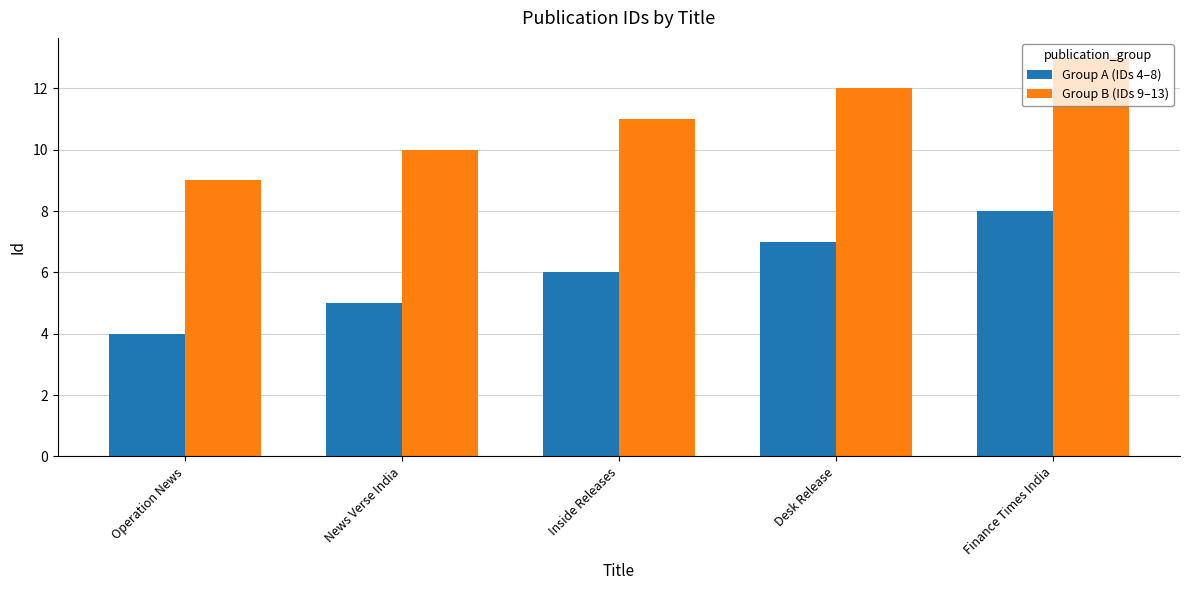

At Desk Release, list the series in order from smallest to largest.

Group A (IDs 4–8), Group B (IDs 9–13)